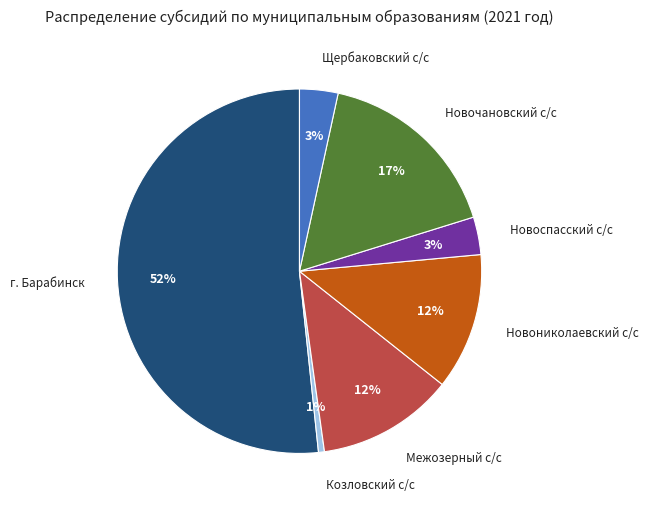

To the nearest percent, what is the difference between the largest and smallest slice percentages?

51%